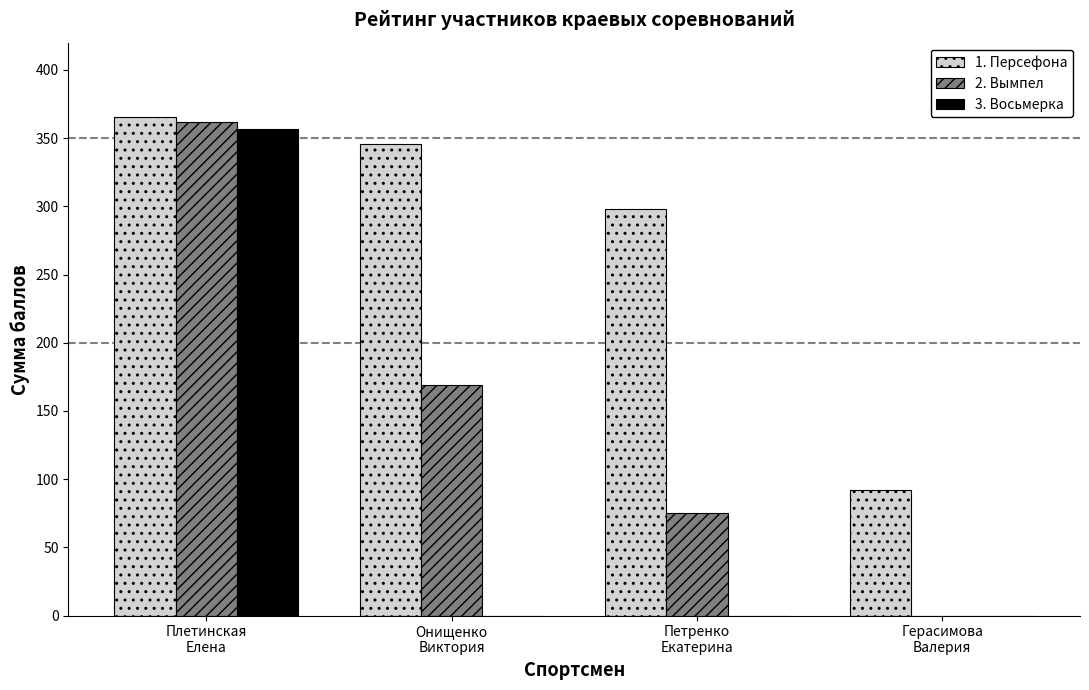

What is the spread (max minus min) of values at Плетинская
Елена?

8.9